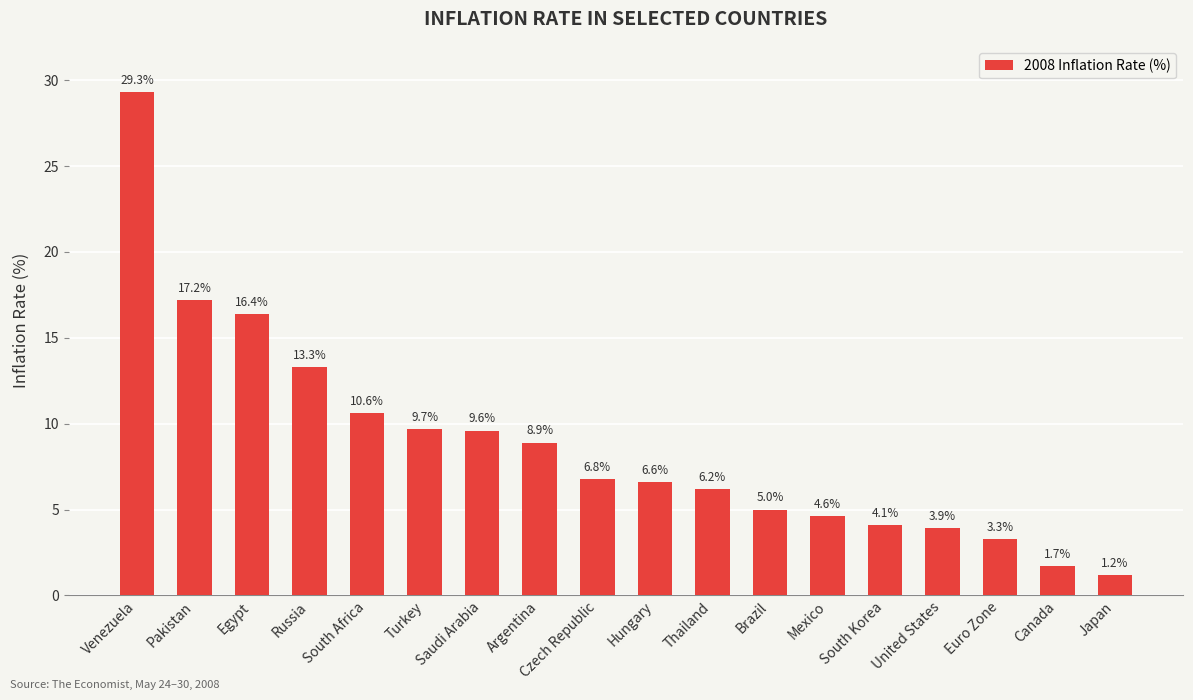

What is the sum of the values at United States and Saudi Arabia?

13.5